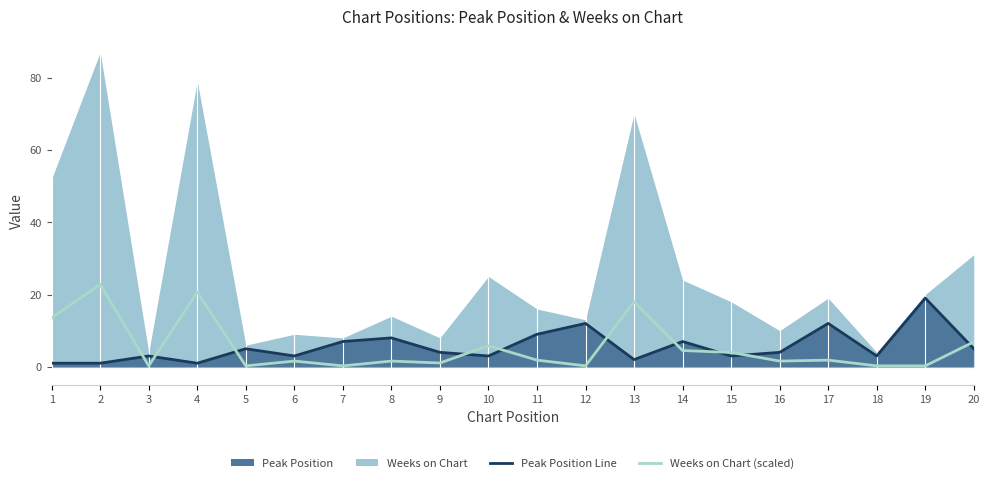

The value of Weeks on Chart (scaled) at 1 is 13.5. True or false?

True